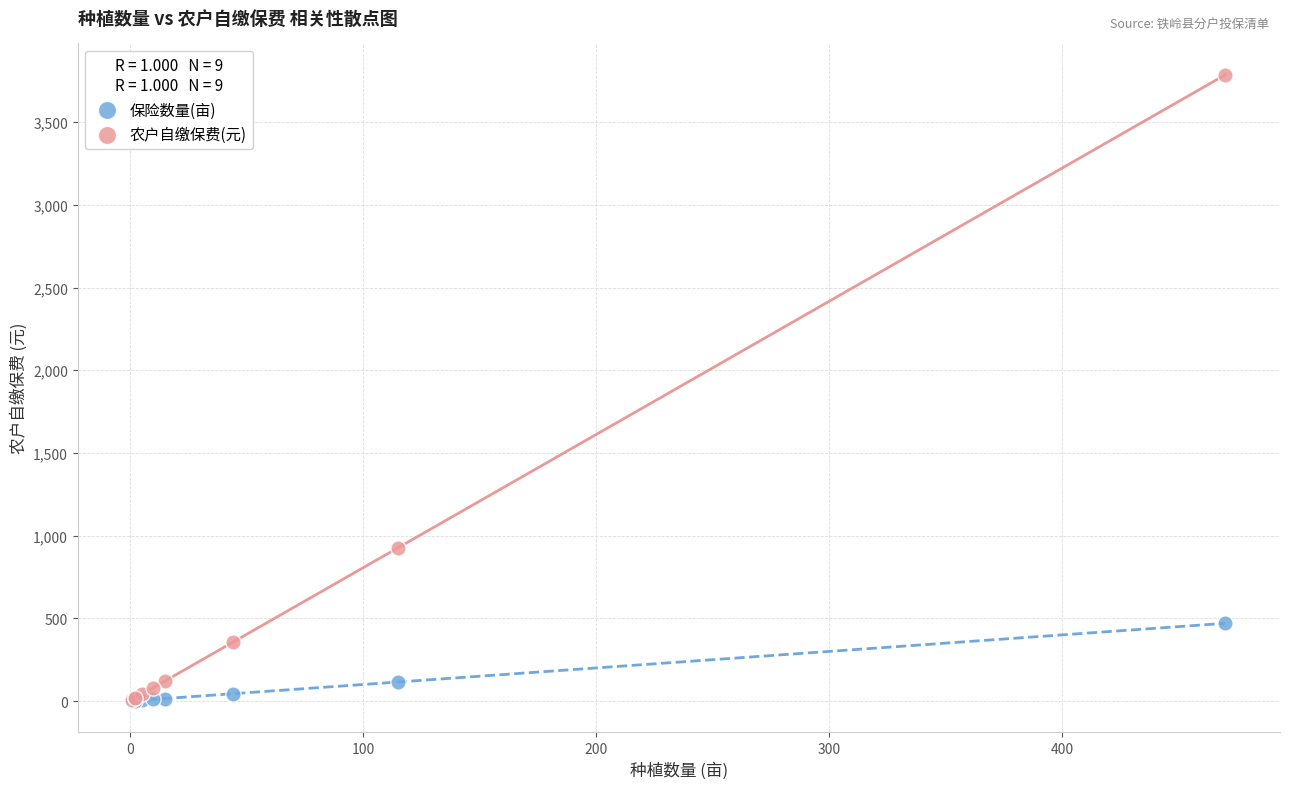

In the 农户自缴保费(元) series, what Y value is closest to 1897?

926.7